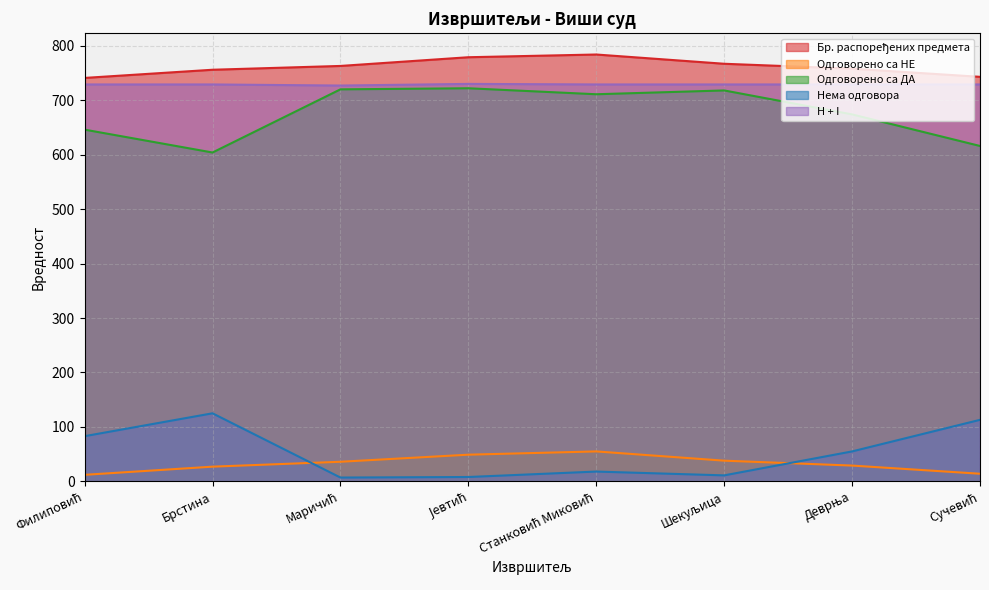

What is the label of the 7th point from the left?

Деврња